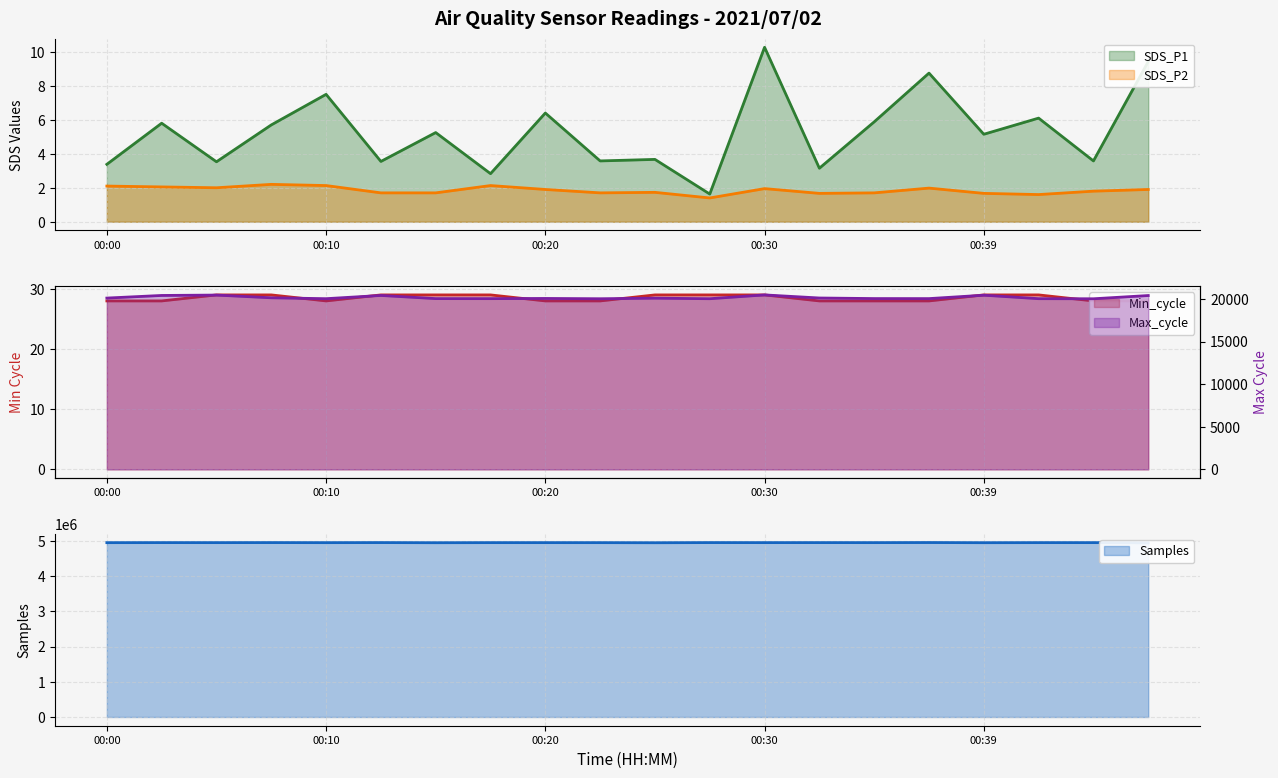

Is it true that Samples equals 7437754.5 at 00:27?

False